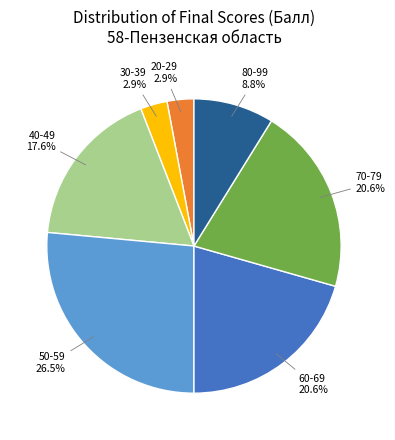

To the nearest percent, what is the average slice percentage?

14%